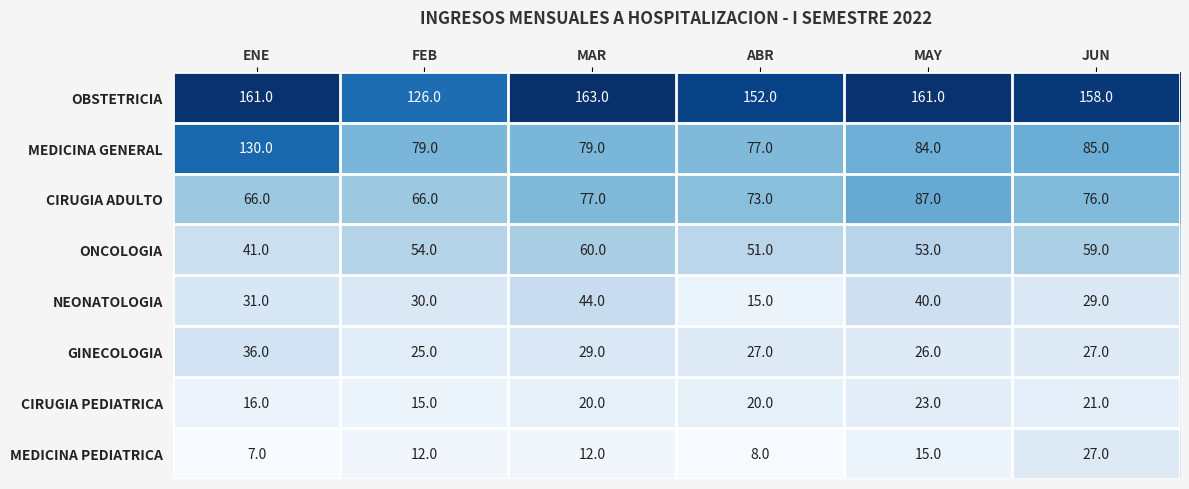

Which series has the largest range (max minus min)?

MEDICINA GENERAL